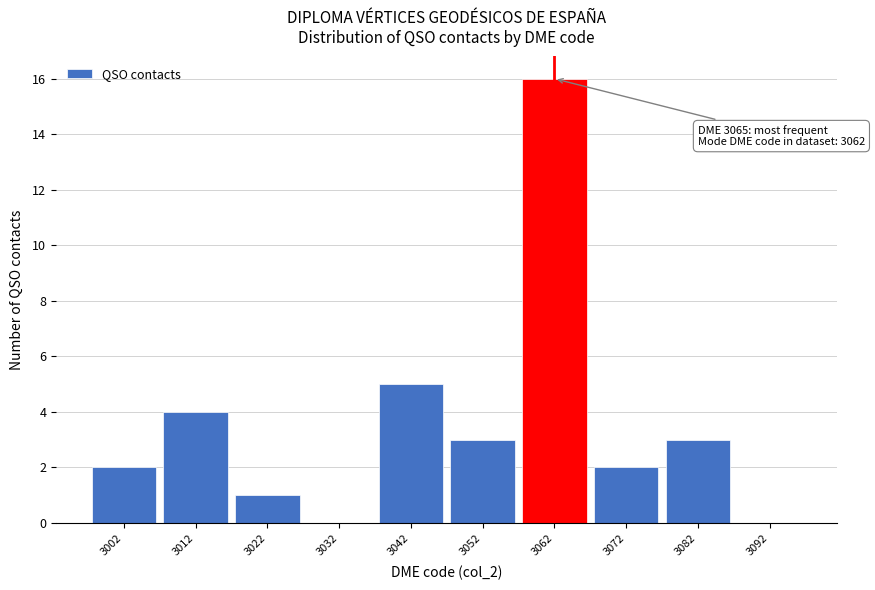

Which range on the x-axis has the tallest bar?

3057 to 3067